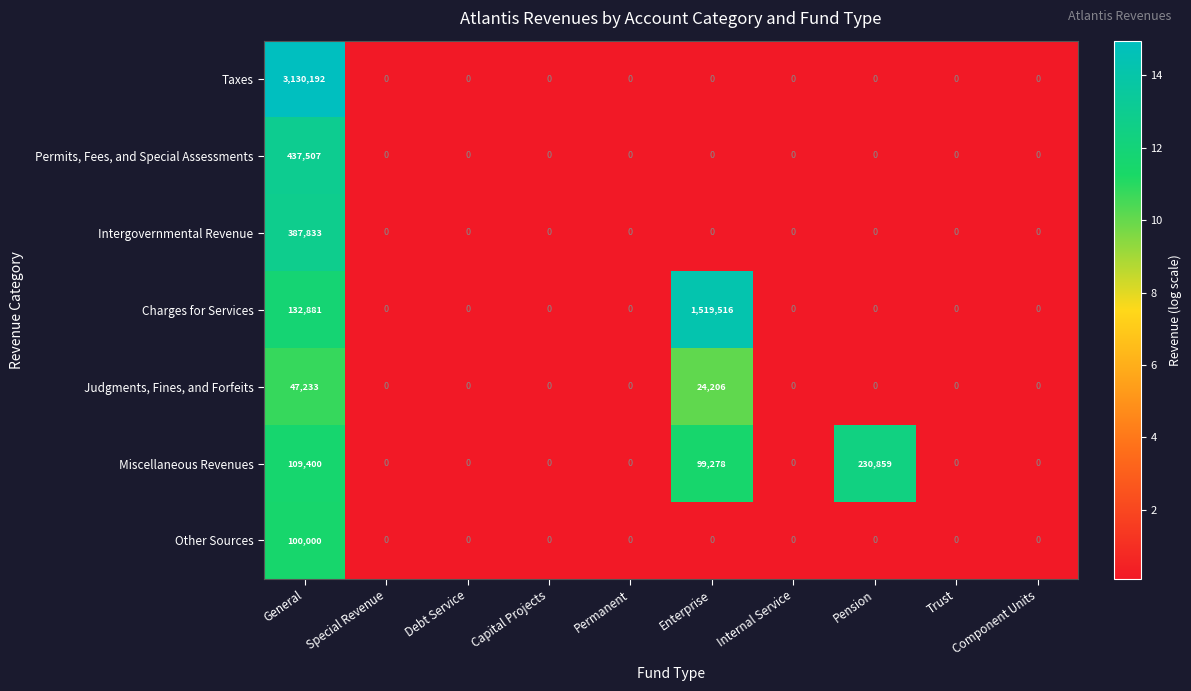

List the series in order of their peak value, lowest first.

Judgments, Fines, and Forfeits, Other Sources, Miscellaneous Revenues, Intergovernmental Revenue, Permits, Fees, and Special Assessments, Charges for Services, Taxes